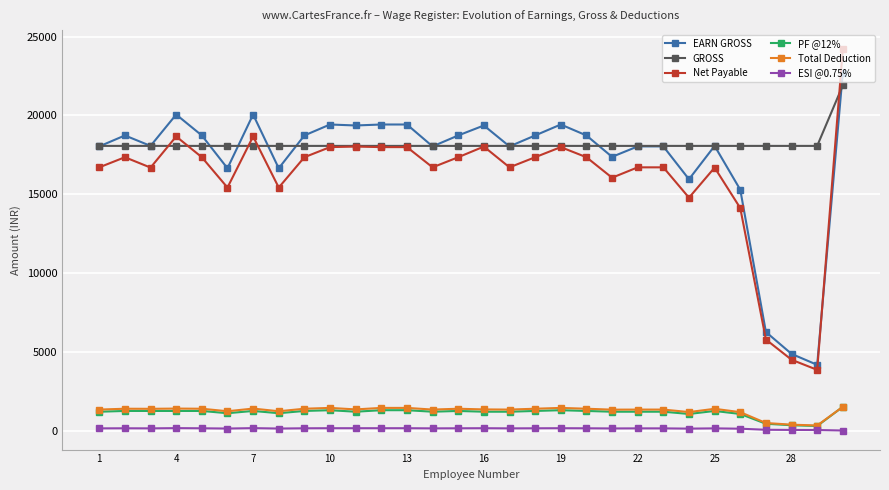

What is the difference between the maximum and minimum values in the ESI @0.75% series?

151